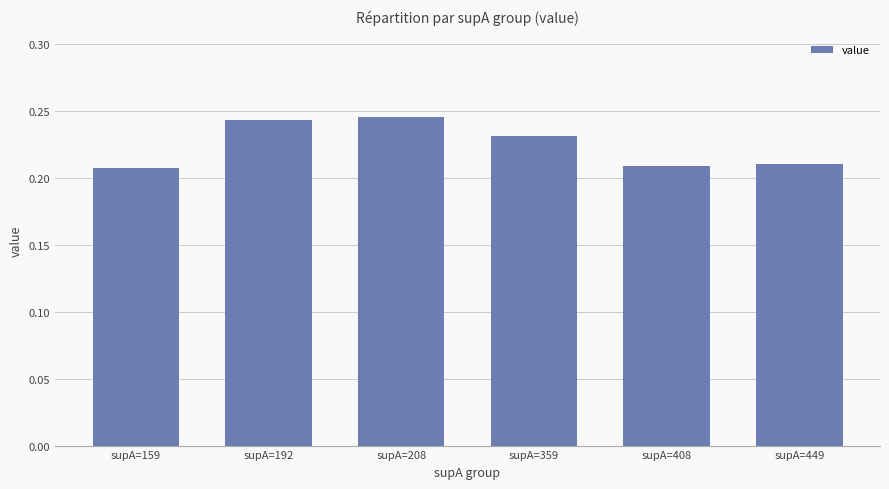

True or false: the data shows 0.1 at supA=449.

False